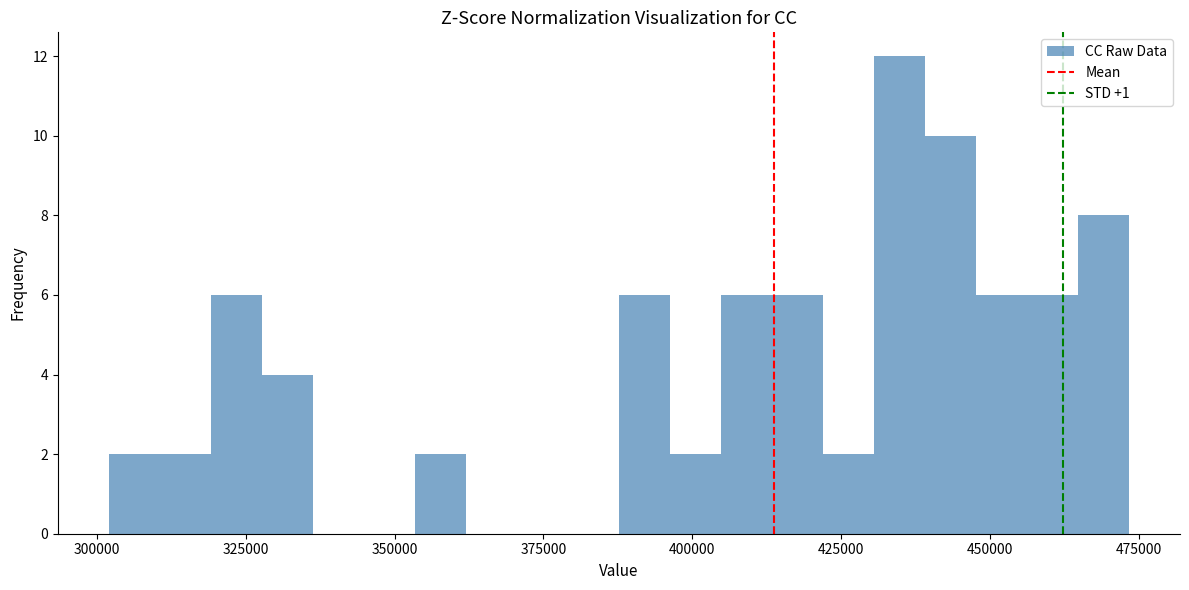

Around what value on the x-axis is the tallest bar? Give the approximate position of its centre, as read against the axis.

435000